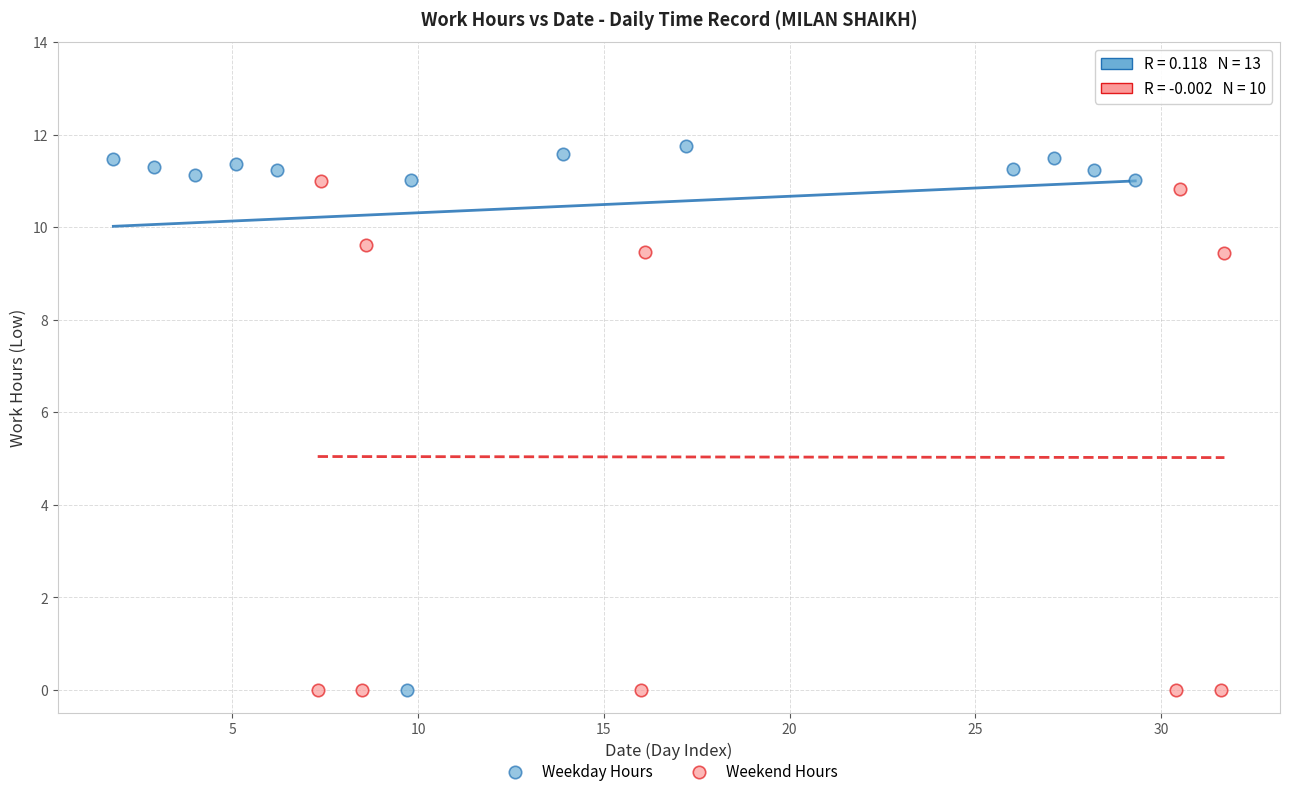

What are all the series names shown in the legend?

Weekday Hours, Weekend Hours